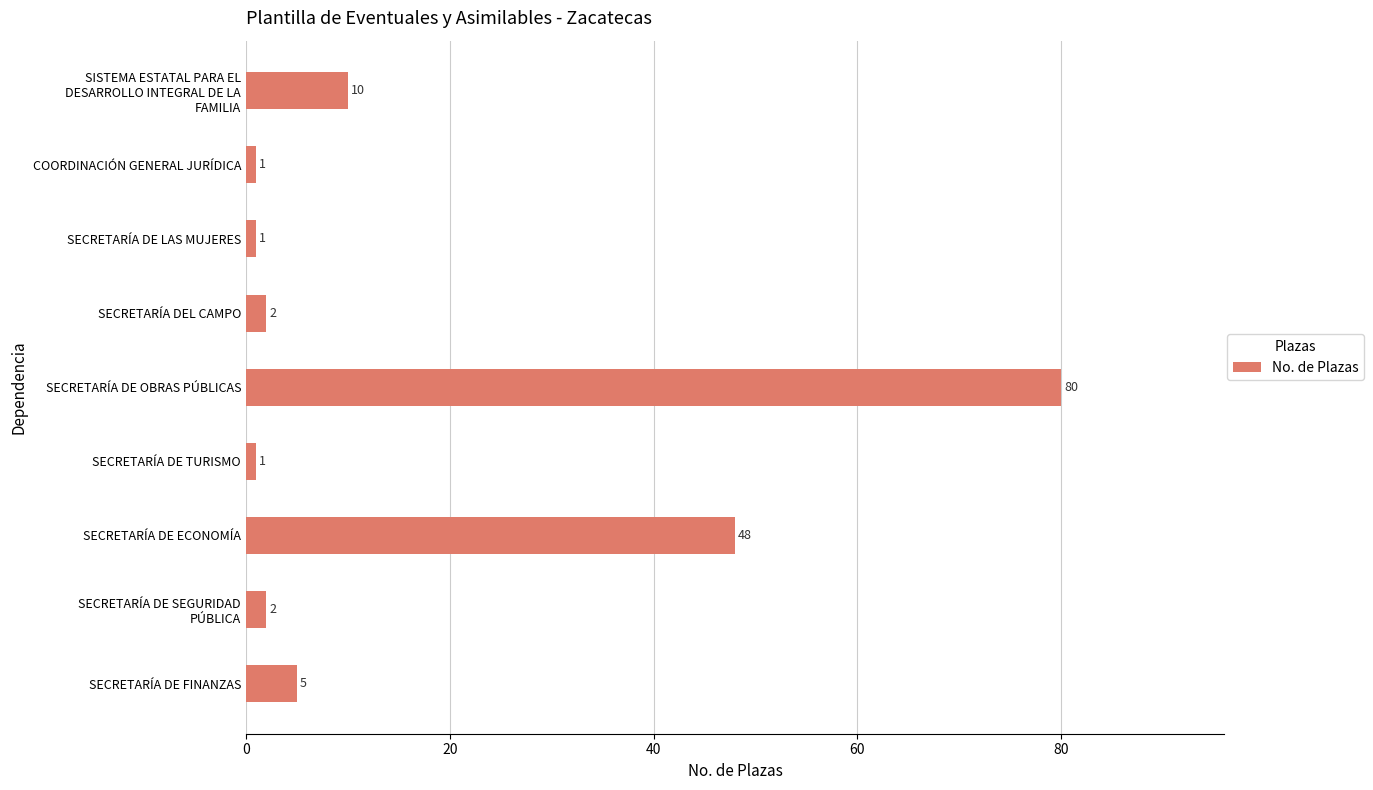

Reading bottom to top, list all the values displayed in this chart.

5	2	48	1	80	2	1	1	10